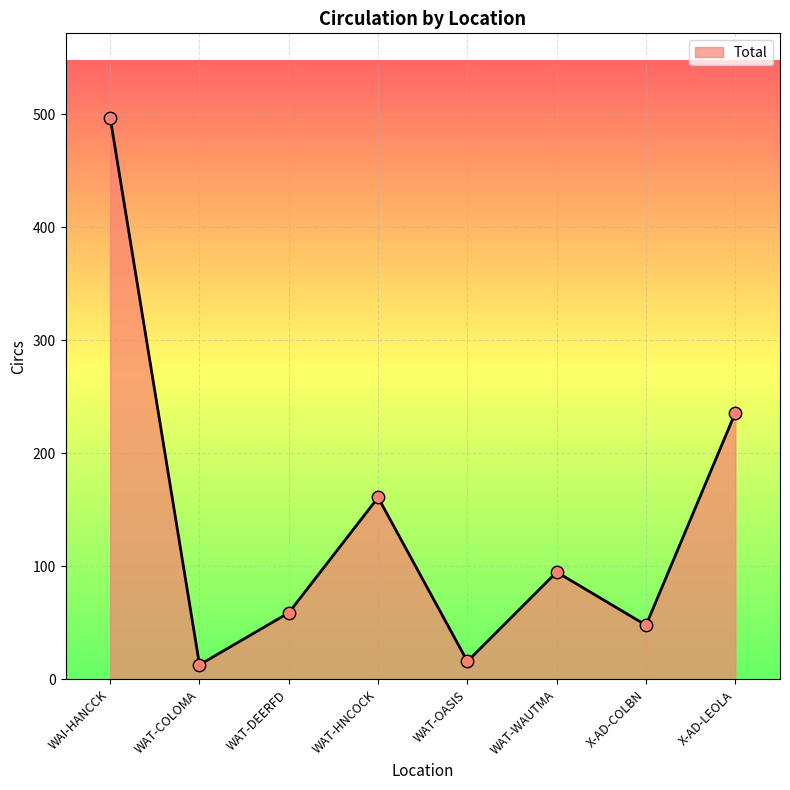

What is the ratio of the value at WAT-DEERFD to the value at X-AD-COLBN?

1.2